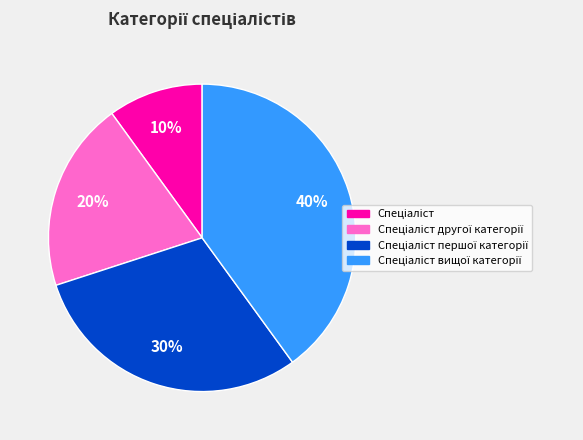

Does any single category account for the majority?

No